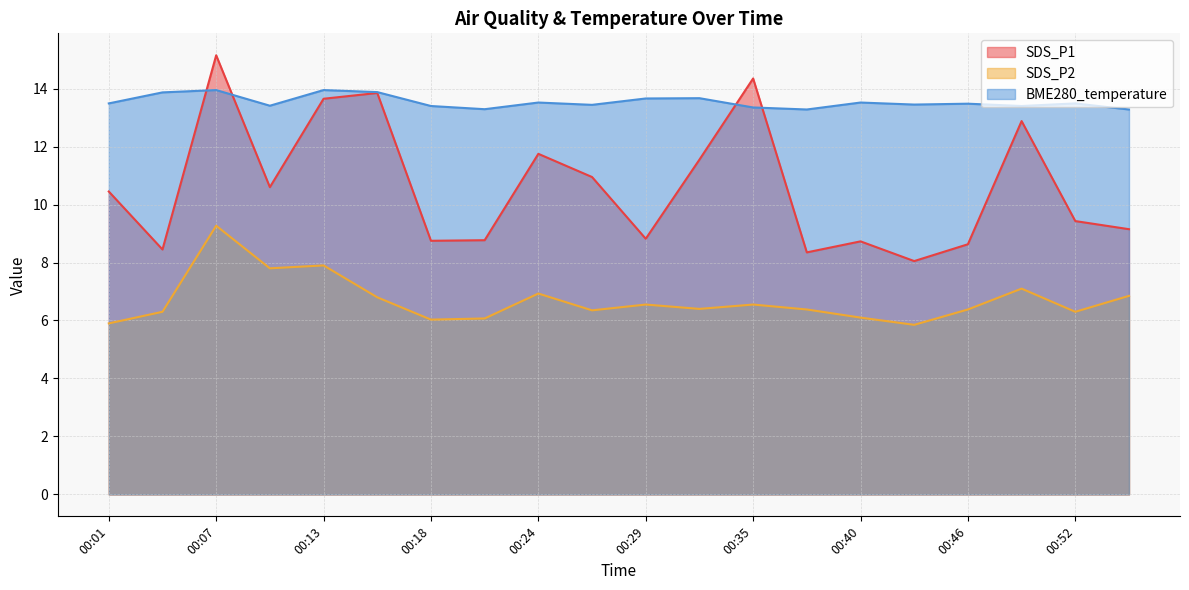

List the series in order of their overall mean, lowest first.

SDS_P2, SDS_P1, BME280_temperature